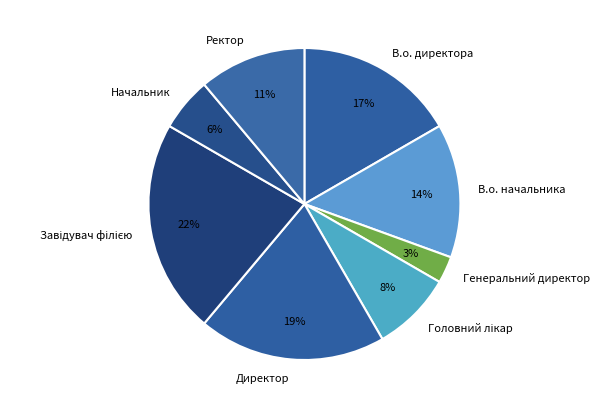

What percentage is the Генеральний директор slice, to the nearest percent?

3%